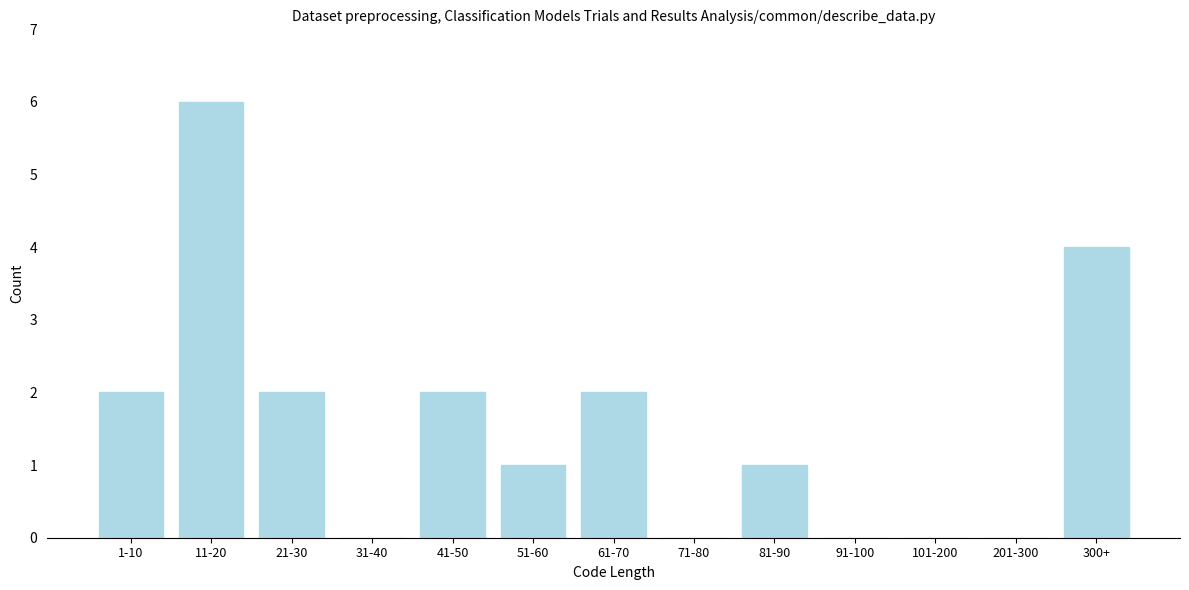

Reading left to right, list all the values displayed in this chart.

1-10=2	11-20=6	21-30=2	31-40=0	41-50=2	51-60=1	61-70=2	71-80=0	81-90=1	91-100=0	101-200=0	201-300=0	300+=4